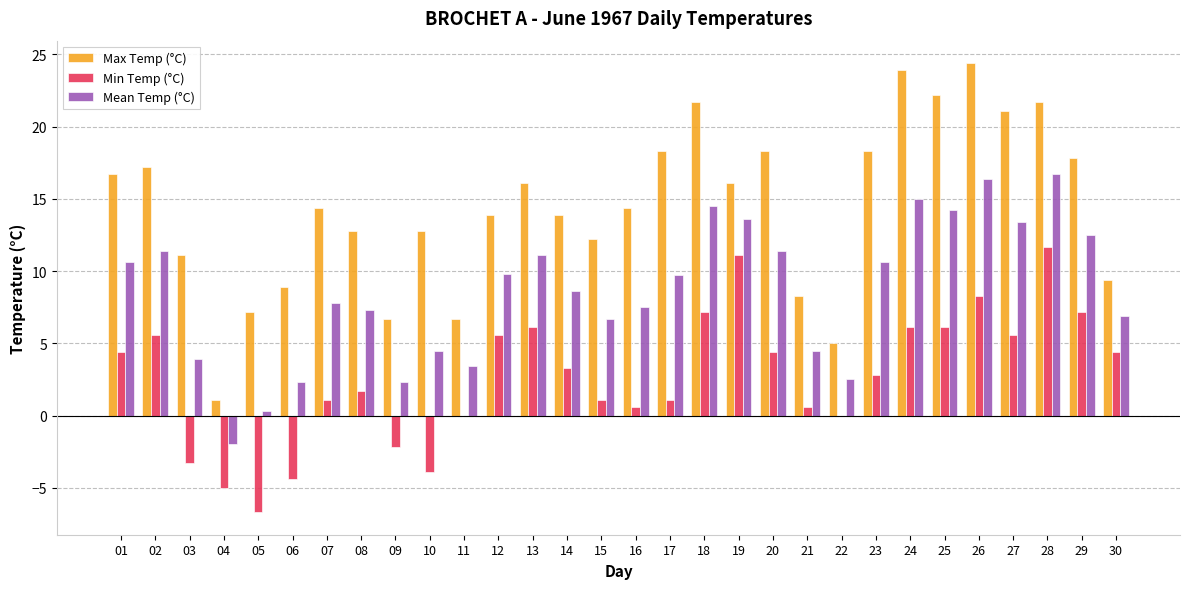

Are the bars horizontal?

No